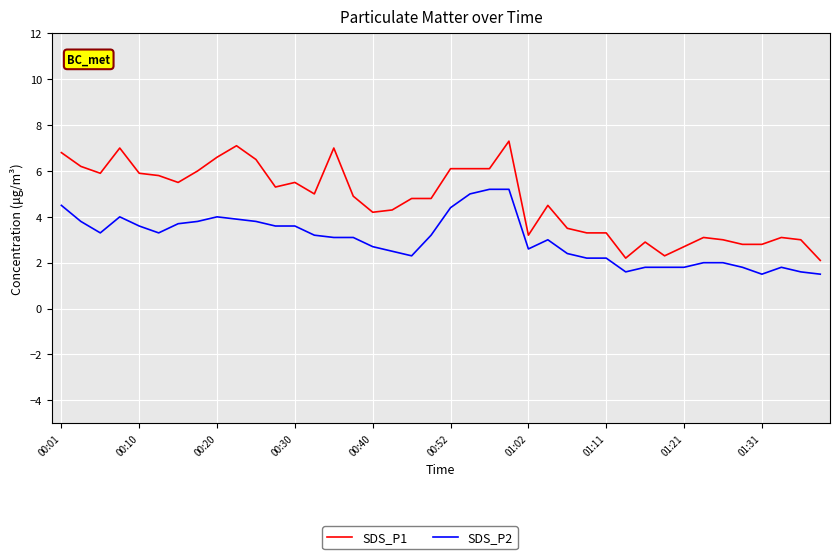

Rank the series by their average value, from lowest to highest.

SDS_P2, SDS_P1